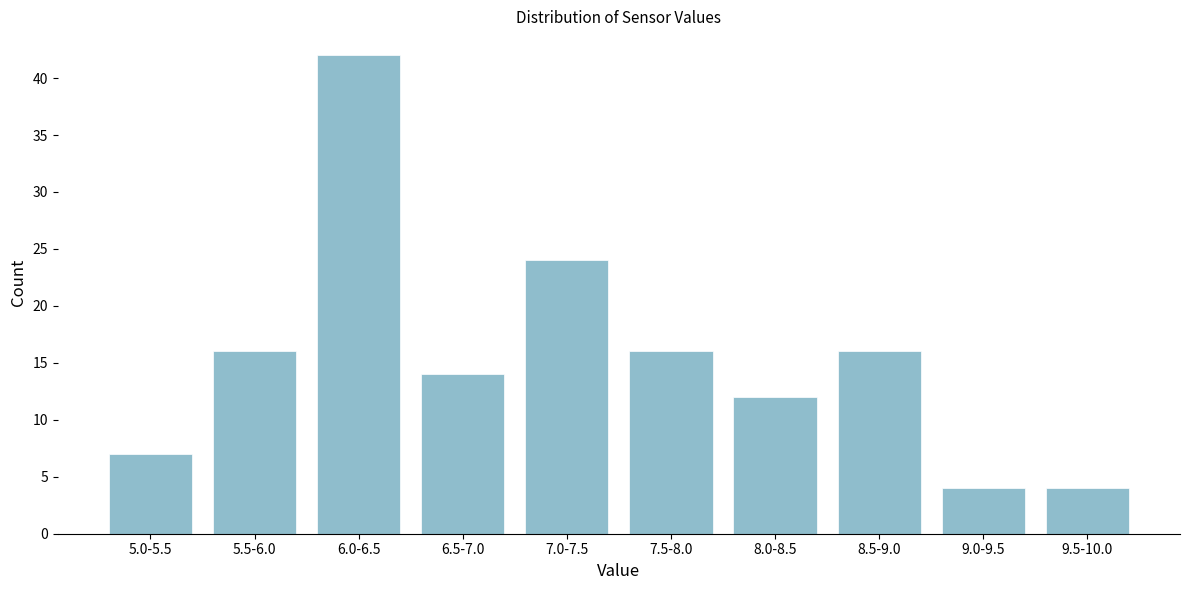

Reading left to right, list all the values displayed in this chart.

5.0-5.5=7	5.5-6.0=16	6.0-6.5=42	6.5-7.0=14	7.0-7.5=24	7.5-8.0=16	8.0-8.5=12	8.5-9.0=16	9.0-9.5=4	9.5-10.0=4